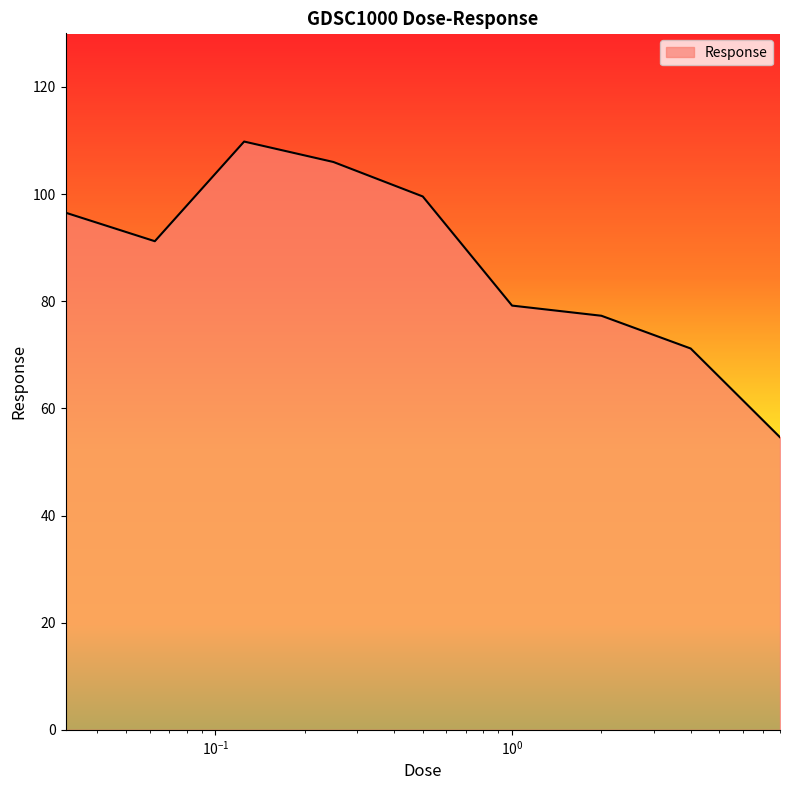

What is the difference between the second highest and minimum values?

51.4